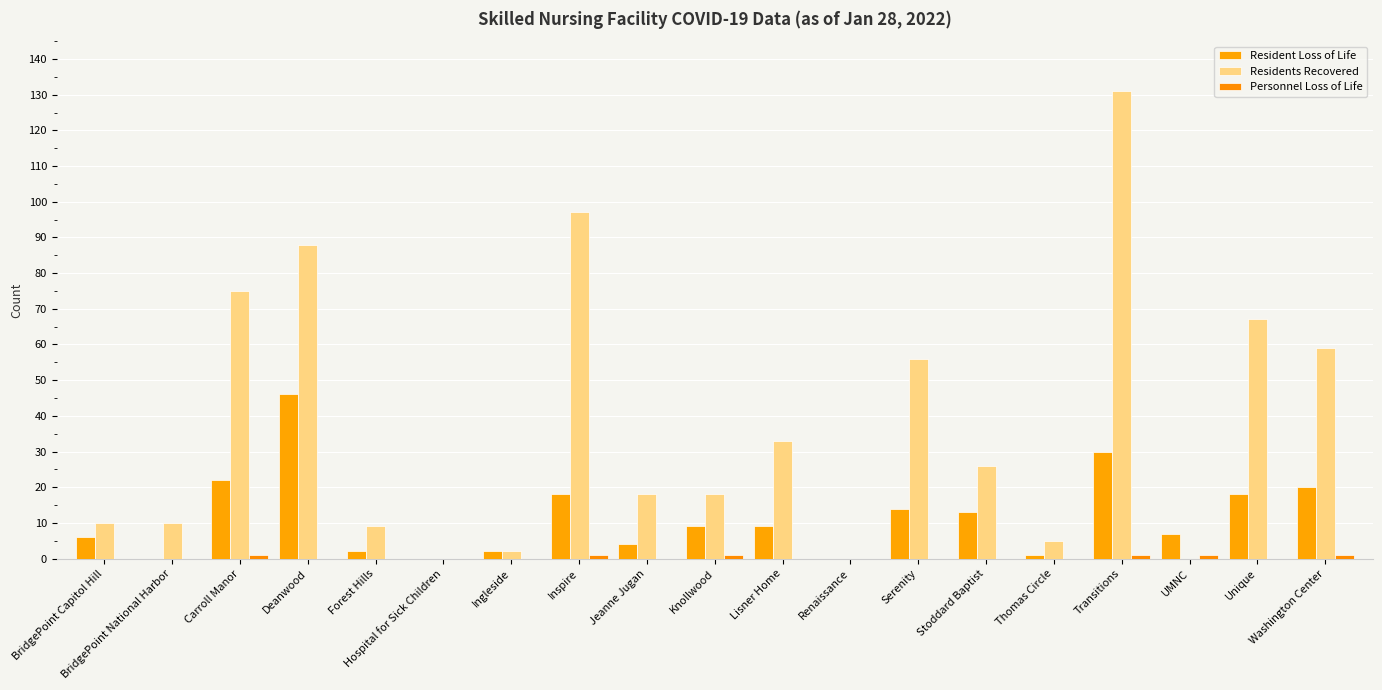

The Personnel Loss of Life series shows 0 at BridgePoint Capitol Hill. True or false?

True